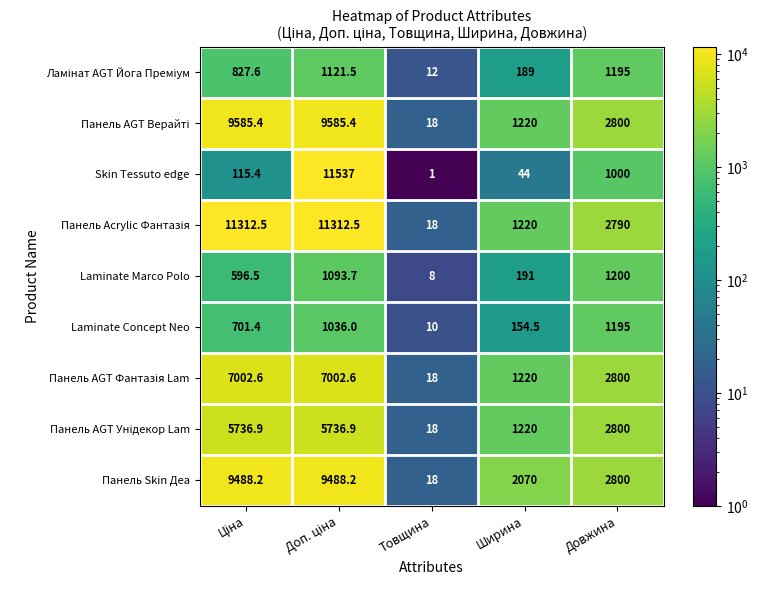

What is the difference between the Skin Tessuto edge values at Ширина and Довжина?

956.0